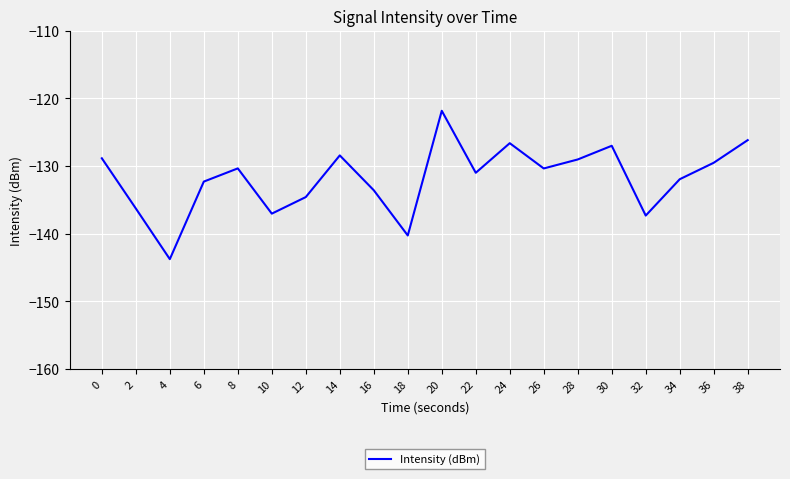

The value at 36 is -129.5. True or false?

True